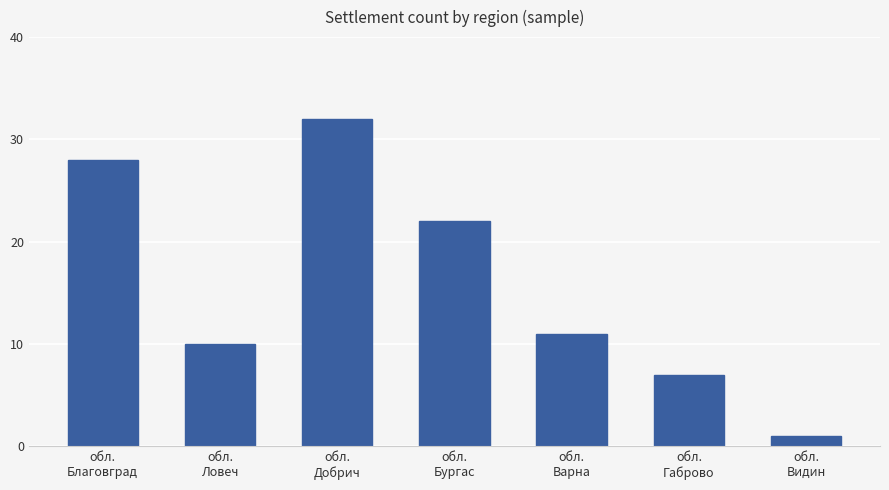

Which label corresponds to the largest value in the chart?

обл.
Добрич